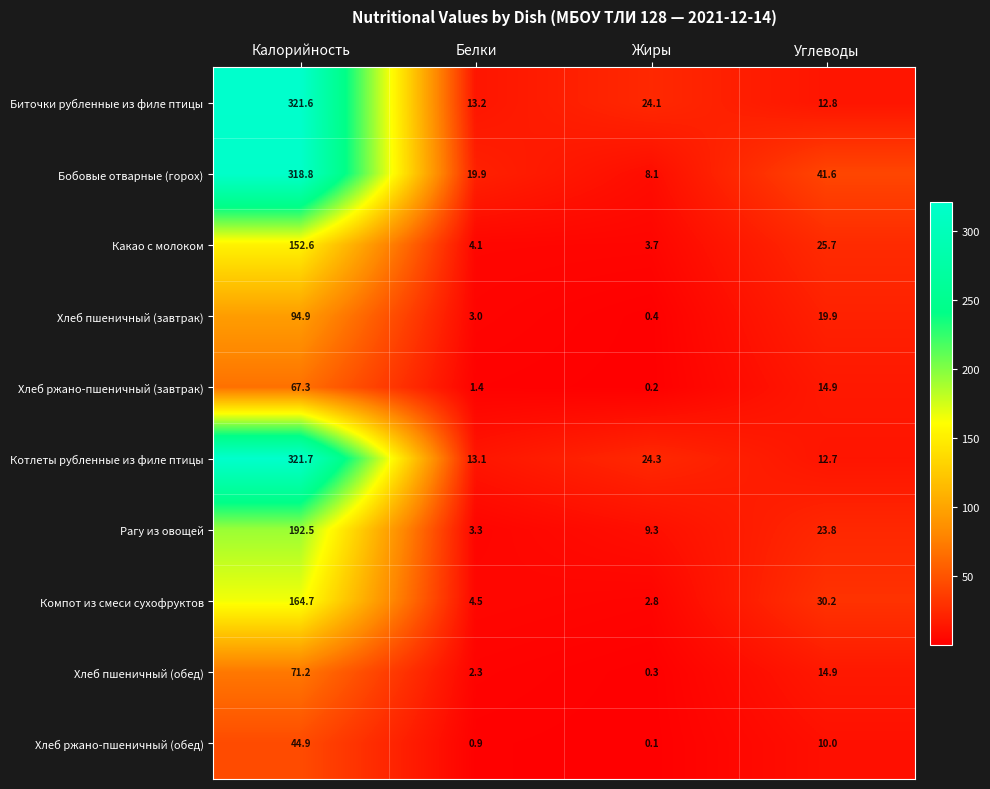

The value of Рагу из овощей at Калорийность is 270.4. True or false?

False